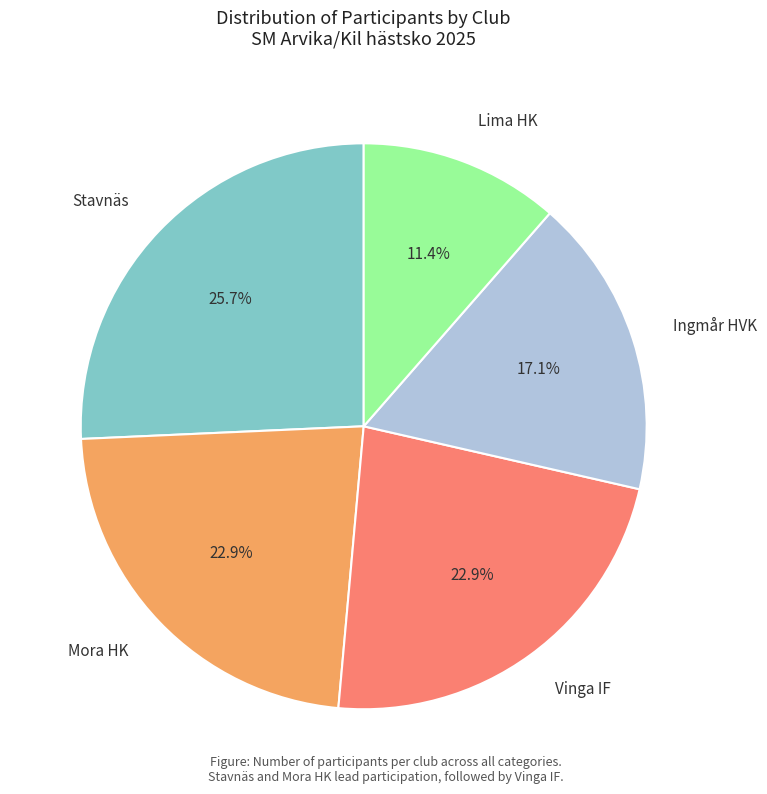

To the nearest percent, what is the combined percentage of Ingmår HVK and Vinga IF?

40%